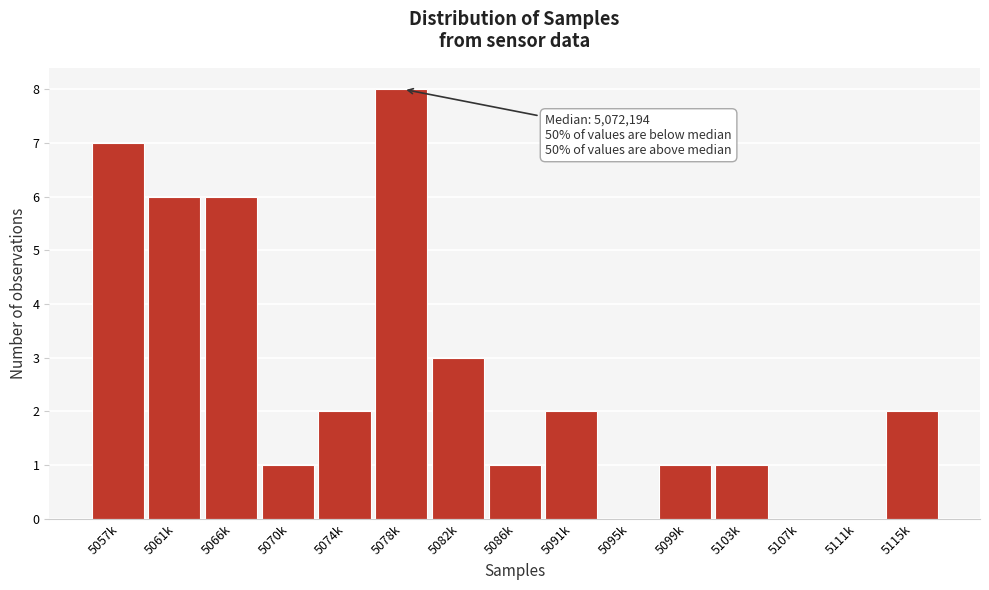

Reading right to left, extract all data points from this chart.

5115k=2	5111k=0	5107k=0	5103k=1	5099k=1	5095k=0	5091k=2	5086k=1	5082k=3	5078k=8	5074k=2	5070k=1	5066k=6	5061k=6	5057k=7